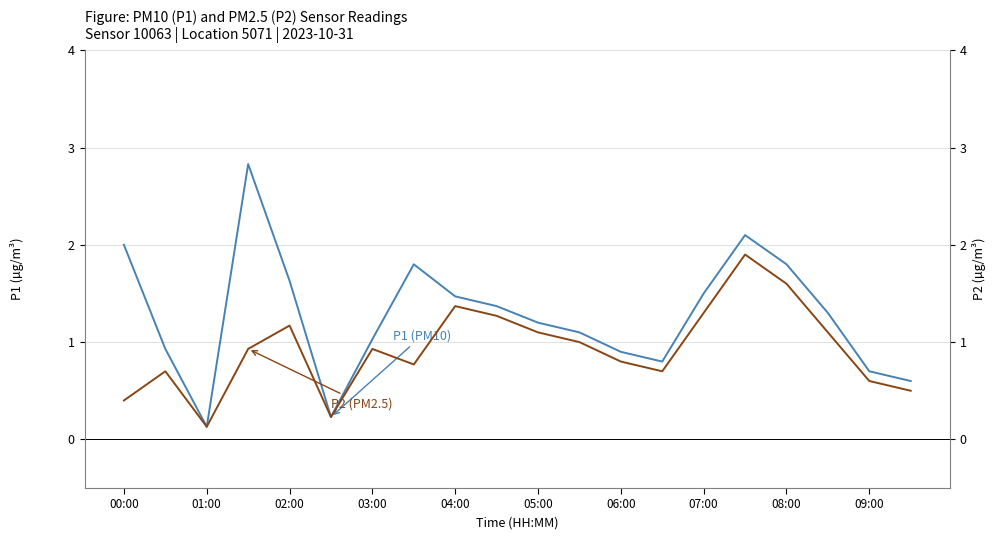

Rank the series by their maximum value, from highest to lowest.

P1 (PM10), P2 (PM2.5)